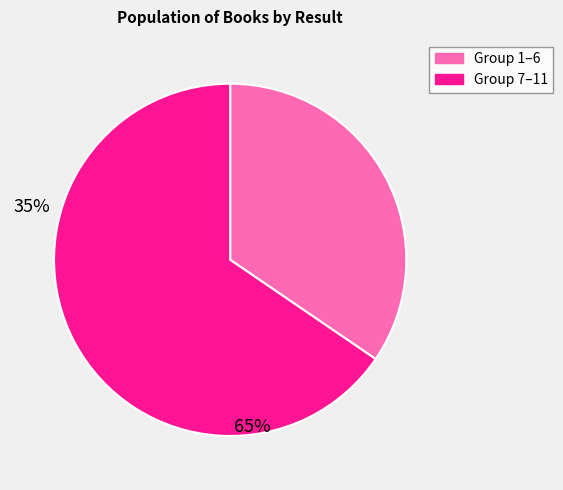

Is there any slice that represents more than half of the pie?

Yes